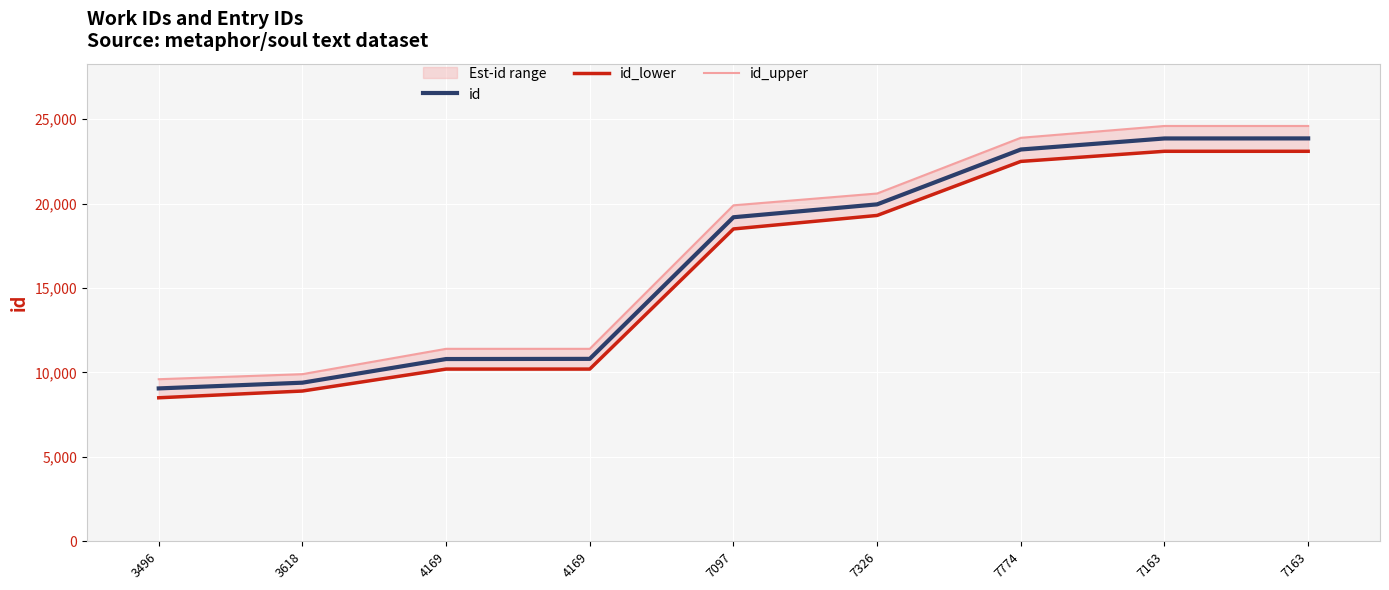

At how many categories does at least one series exceed 14814?

5